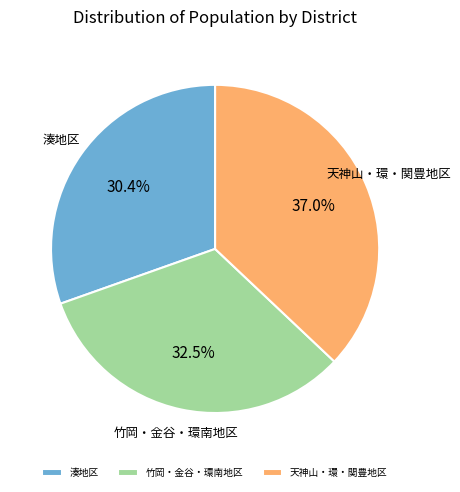

Rank the categories by value from highest to lowest.

天神山・環・関豊地区, 竹岡・金谷・環南地区, 湊地区